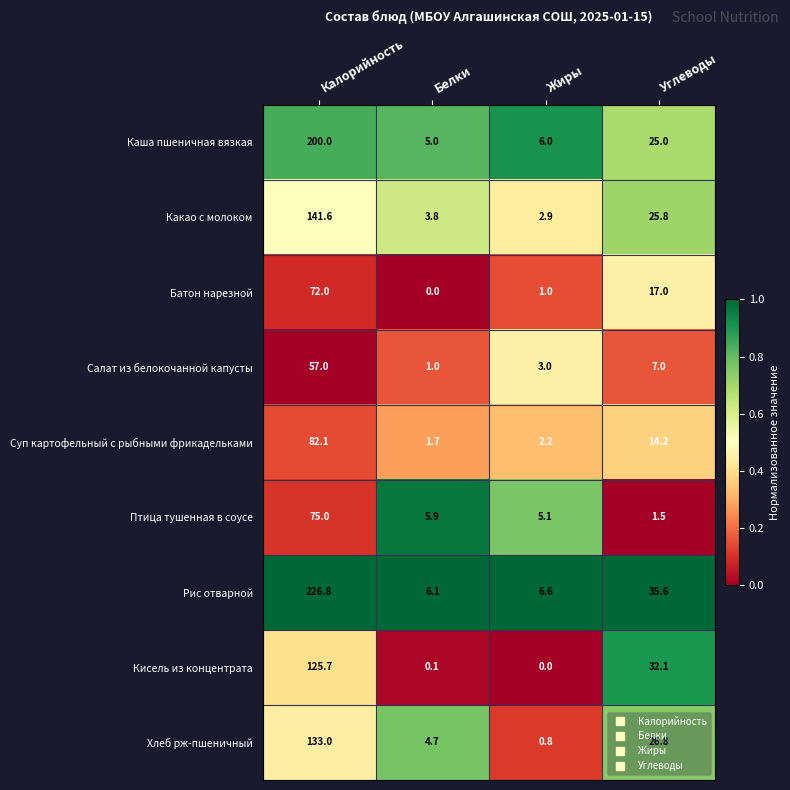

What is the greatest value displayed?

226.8